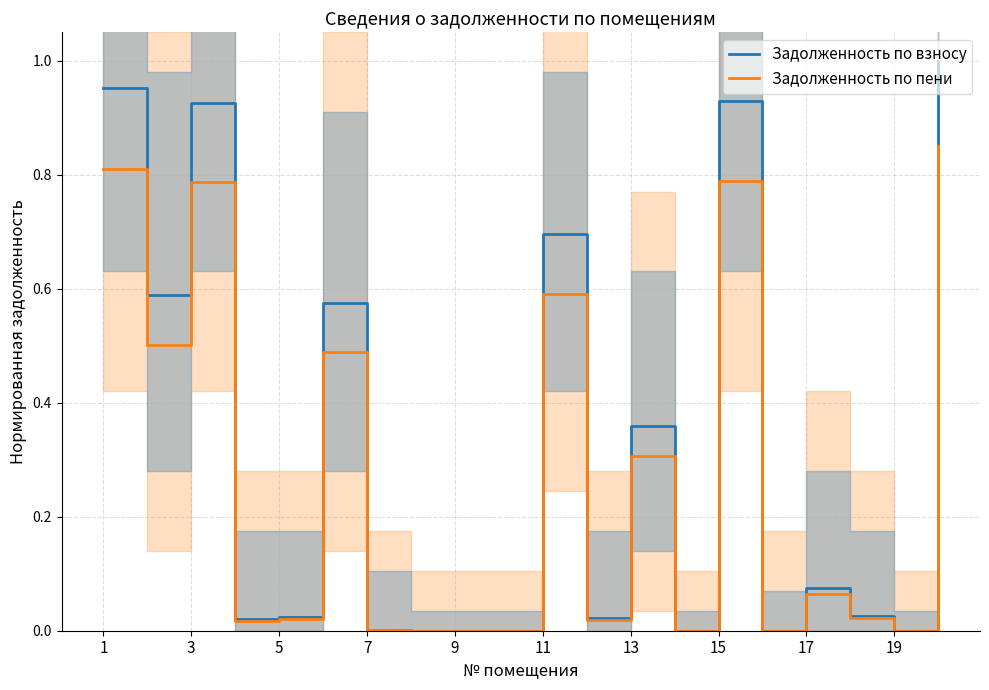

What are all the series names shown in the legend?

Задолженность по взносу, Задолженность по пени